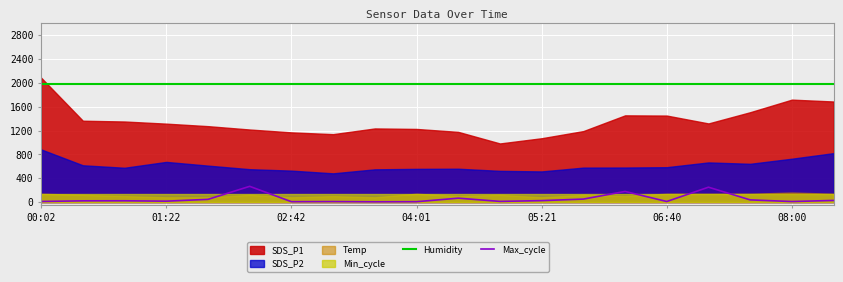

What is the maximum value for Max_cycle?

264.2